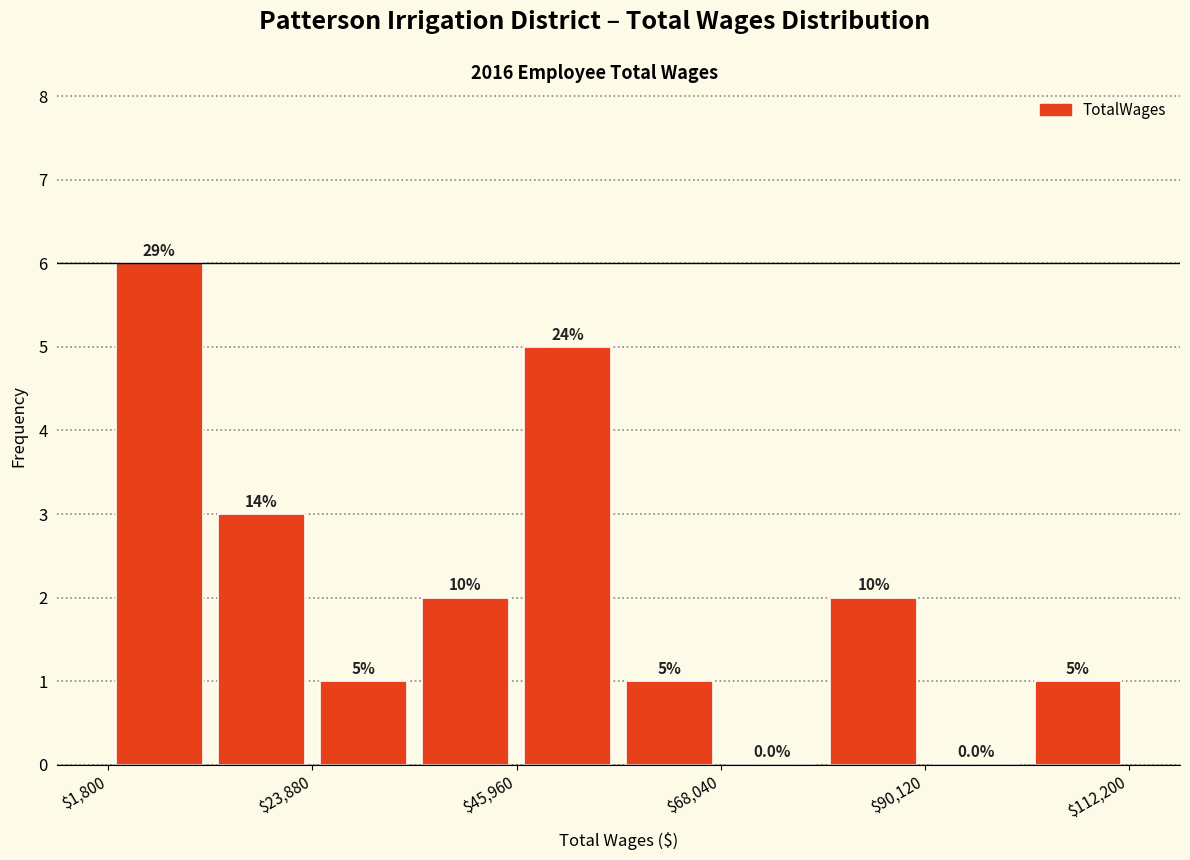

Around what value on the x-axis is the tallest bar? Give the approximate position of its centre, as read against the axis.

5000